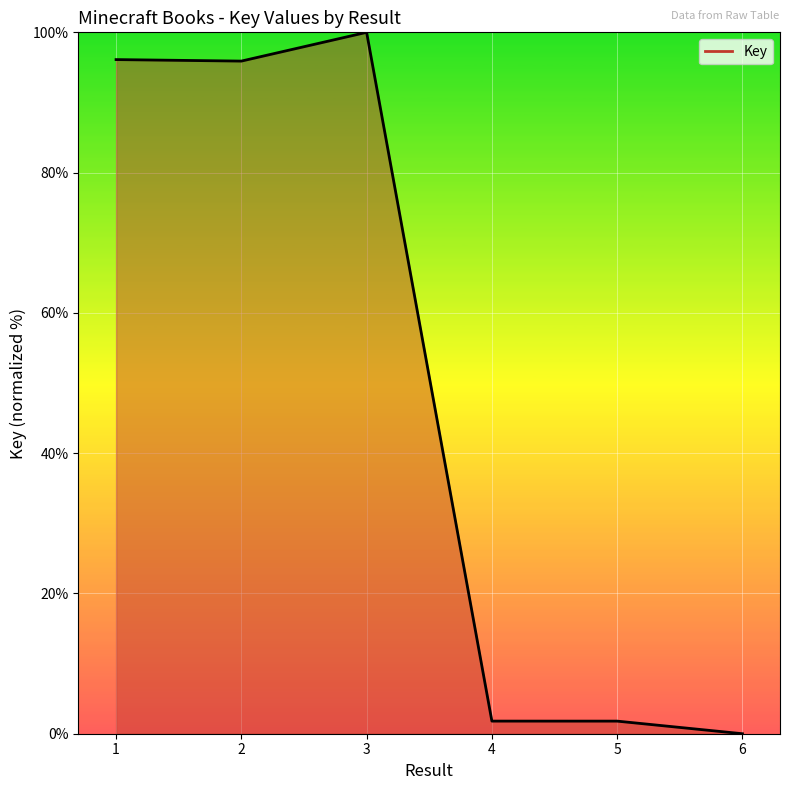

At which category does the chart reach its peak across all series?

3